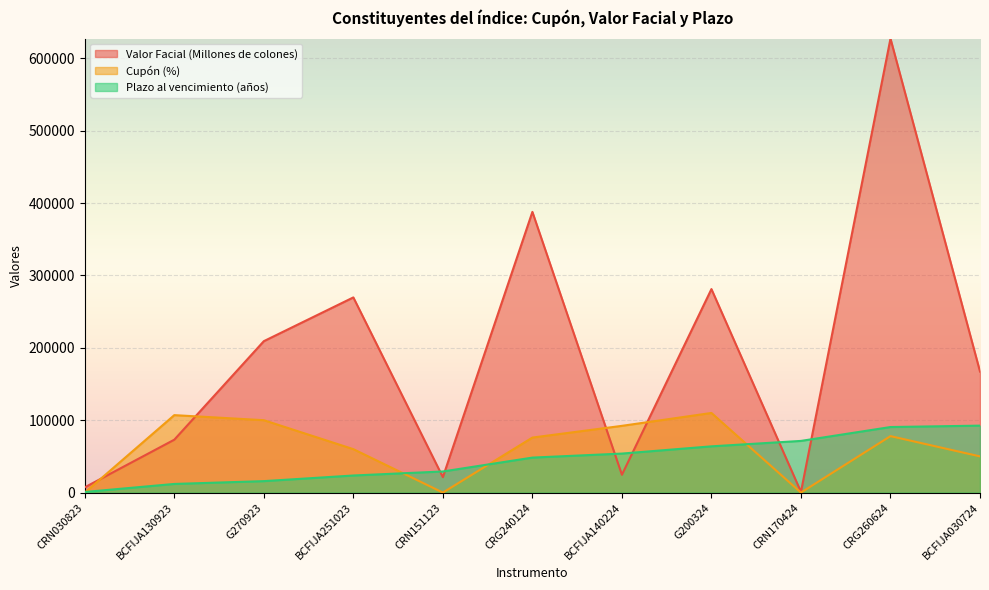

How many data points in Plazo al vencimiento en años are above 48333?

6